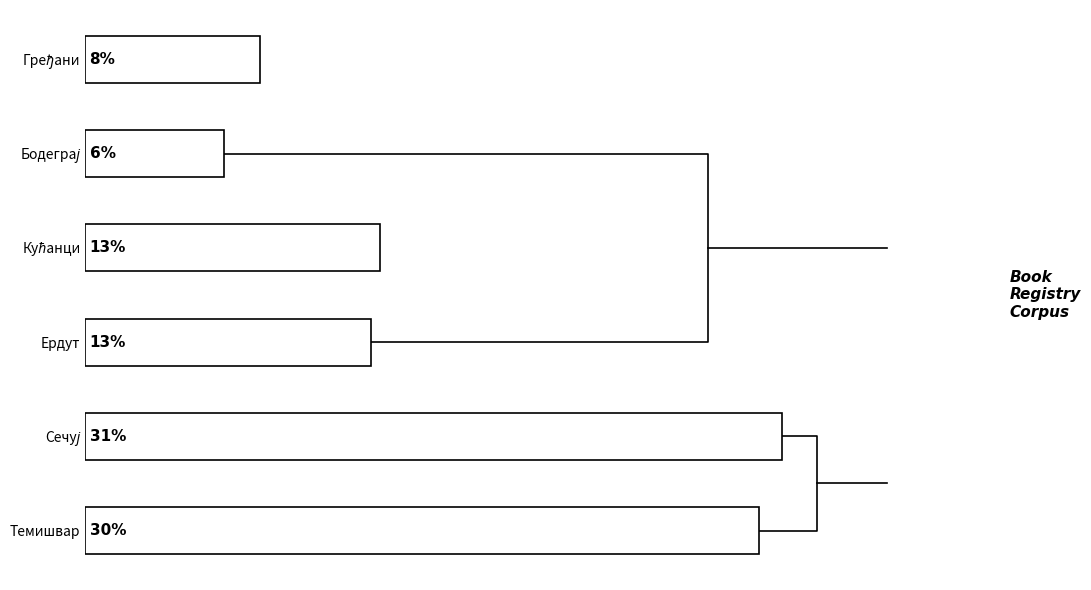

Does the chart contain stacked bars?

No